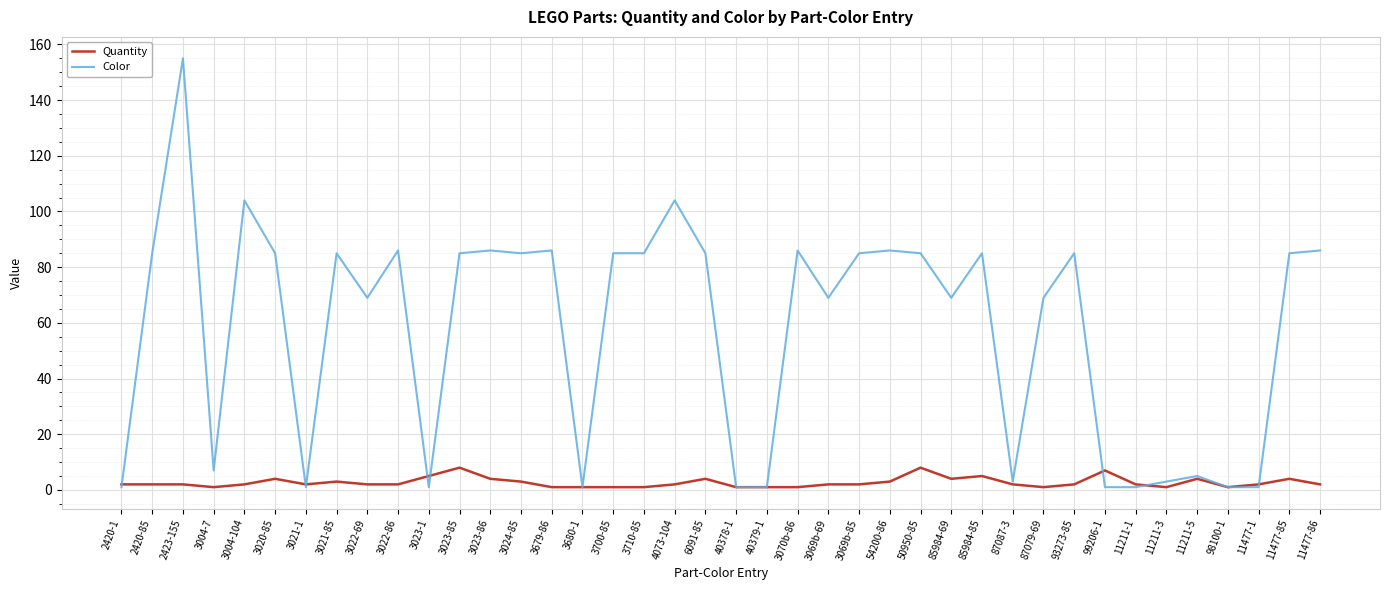

At which label does Color reach its peak?

2423-155